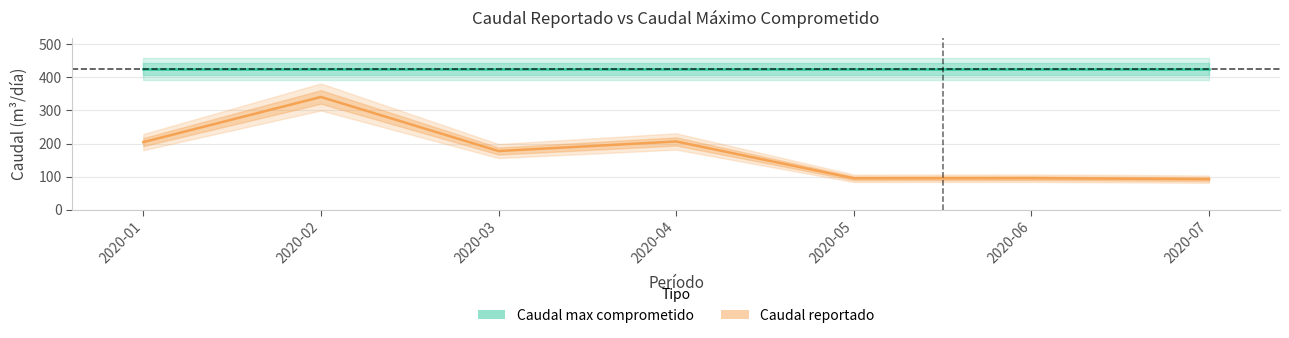

Approximately how many times larger is the value at 2020-04 compared to 2020-05?

2.2